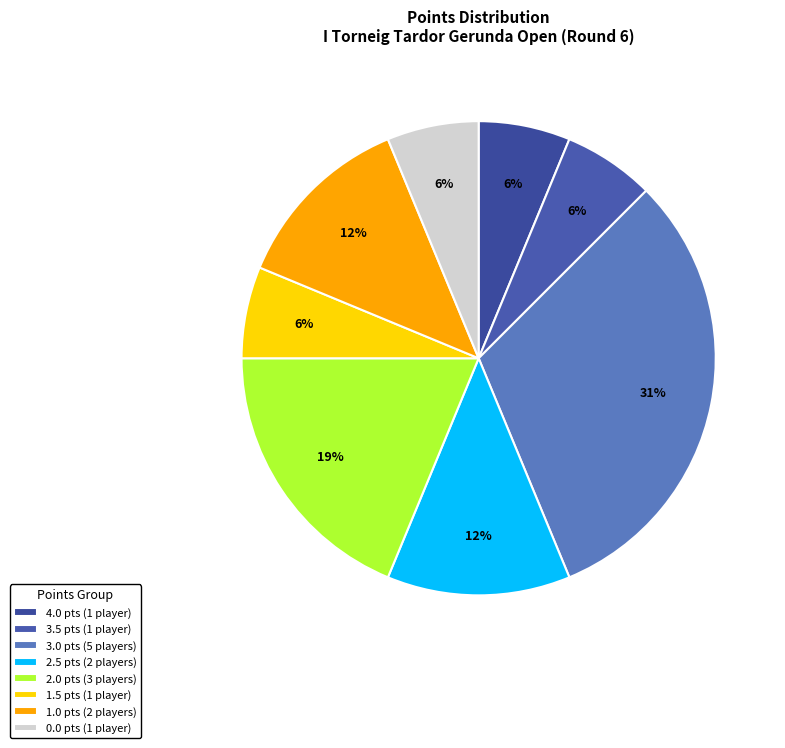

Does any single category account for the majority?

No